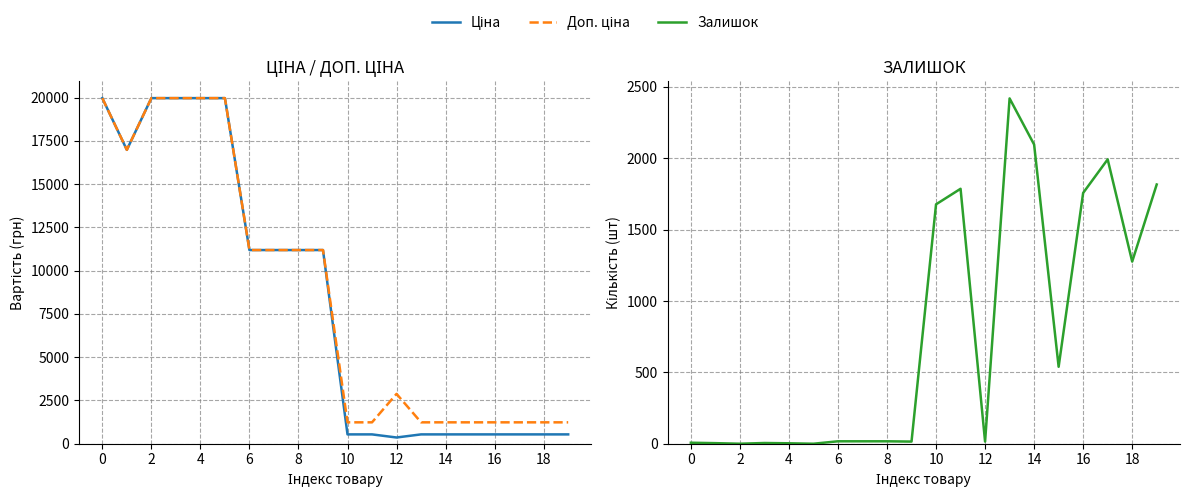

What is the value of the Залишок point at the 10th from the left?

15.0